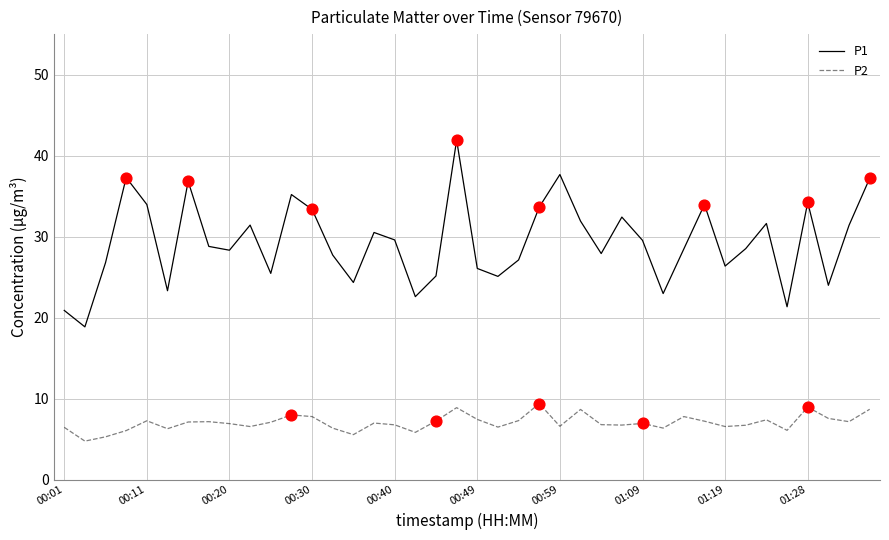

What is the difference between the maximum and minimum values in the P2 series?

4.6